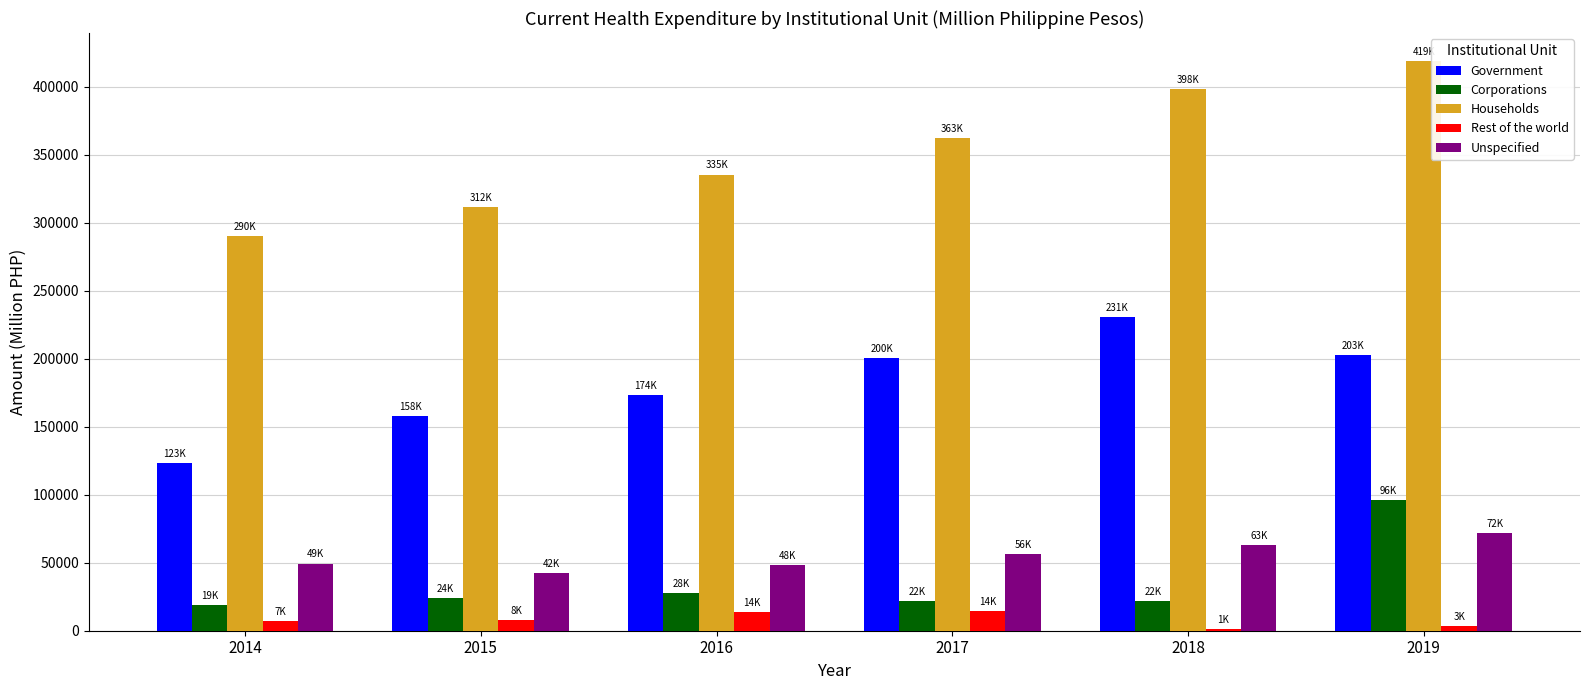

Which series changed the most between 2016 and 2019?

Households